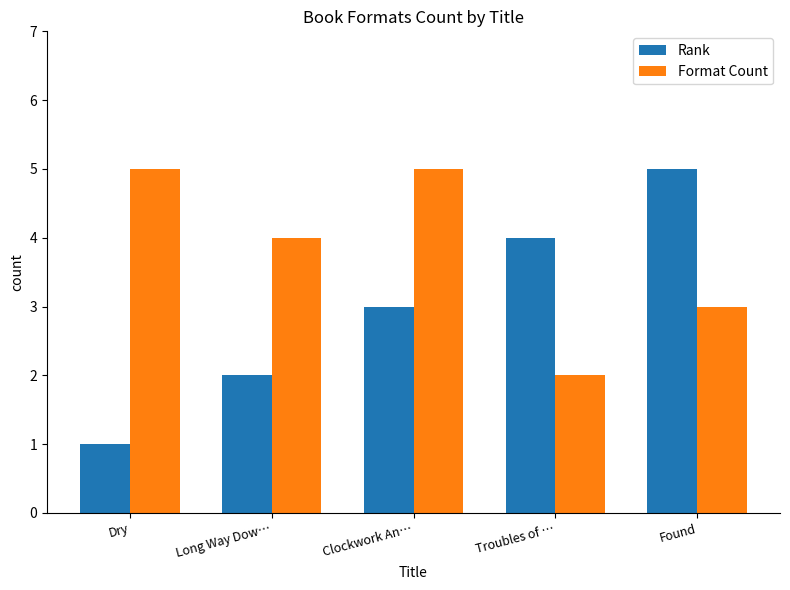

How many categories are shown in the chart?

5